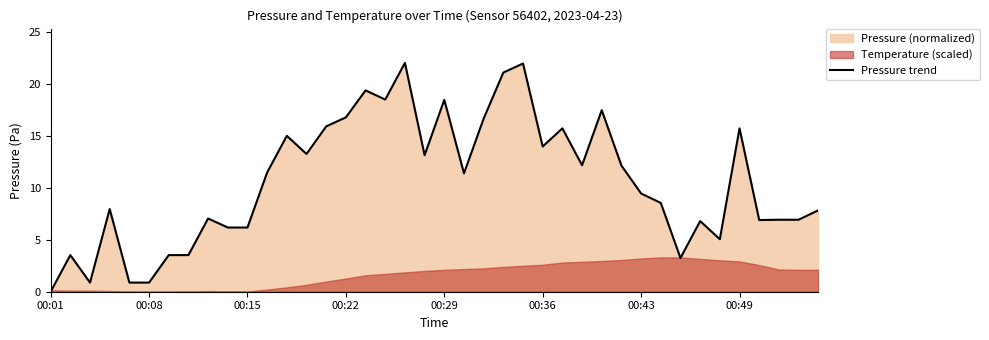

What is the value of the 38th point from the left?

6.9